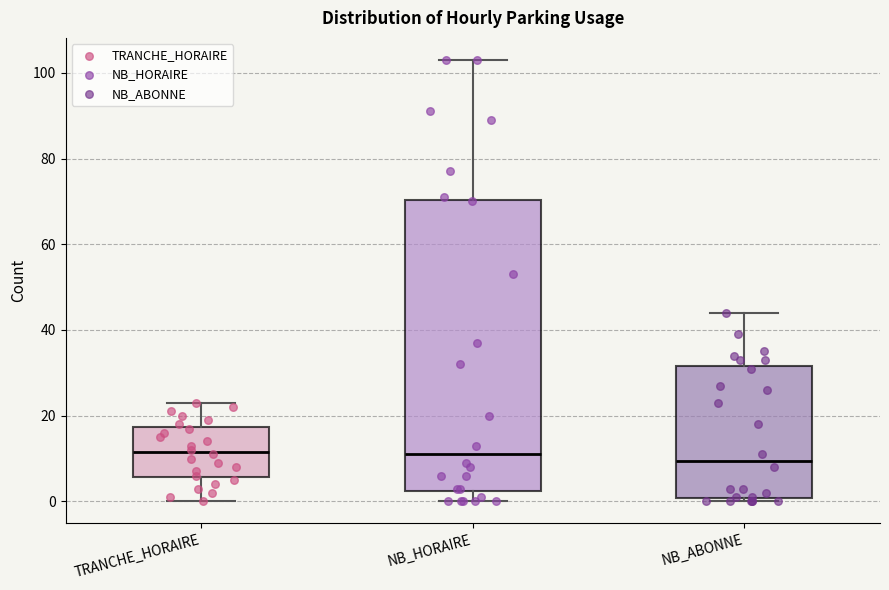

Which box is the tallest, from its lower edge to its upper edge?

NB_HORAIRE